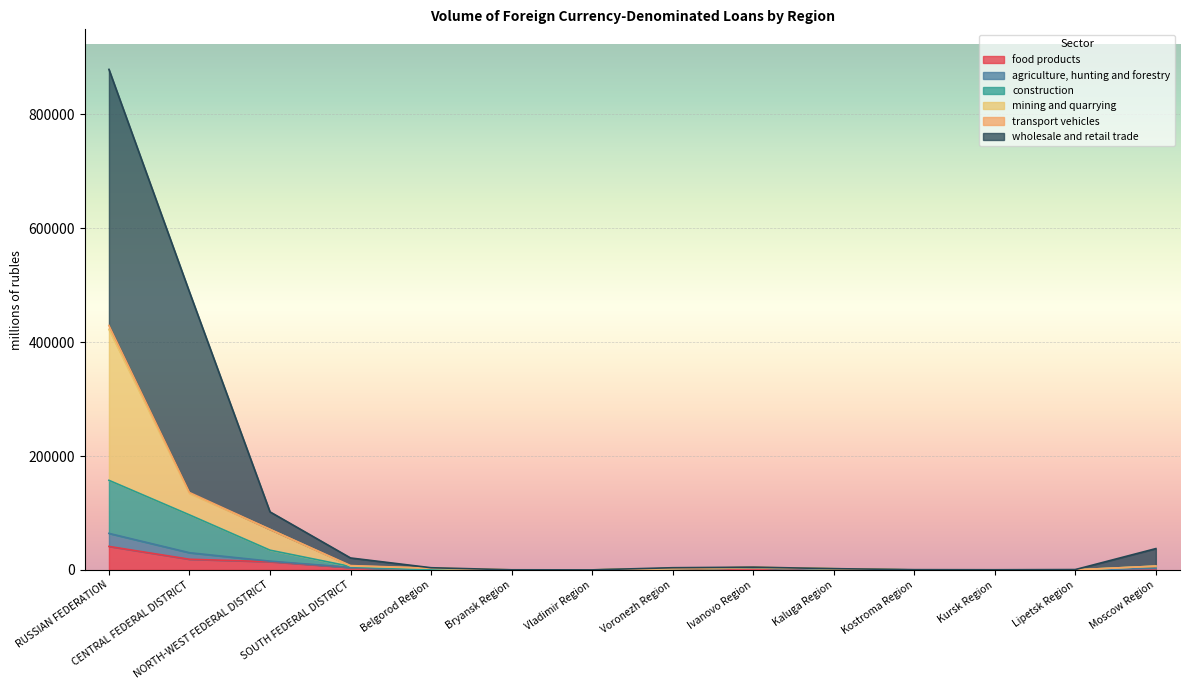

What is the highest value of the food products series?

41305